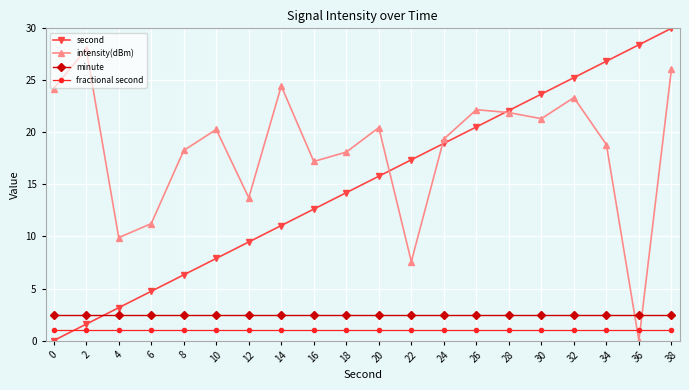

Between 6 and 28, which series saw the biggest shift?

second